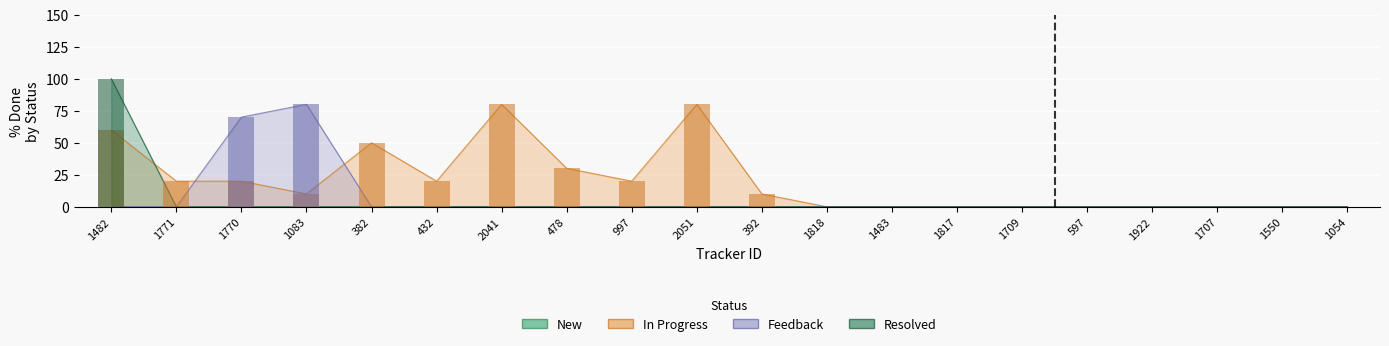

Reading left to right, extract all data points from this chart.

In Progress: 60	20	20	10	50	20	80	30	20	80	10	0	0	0	0	0	0	0	0	0
Feedback: 0	0	70	80	0	0	0	0	0	0	0	0	0	0	0	0	0	0	0	0
Resolved: 100	0	0	0	0	0	0	0	0	0	0	0	0	0	0	0	0	0	0	0